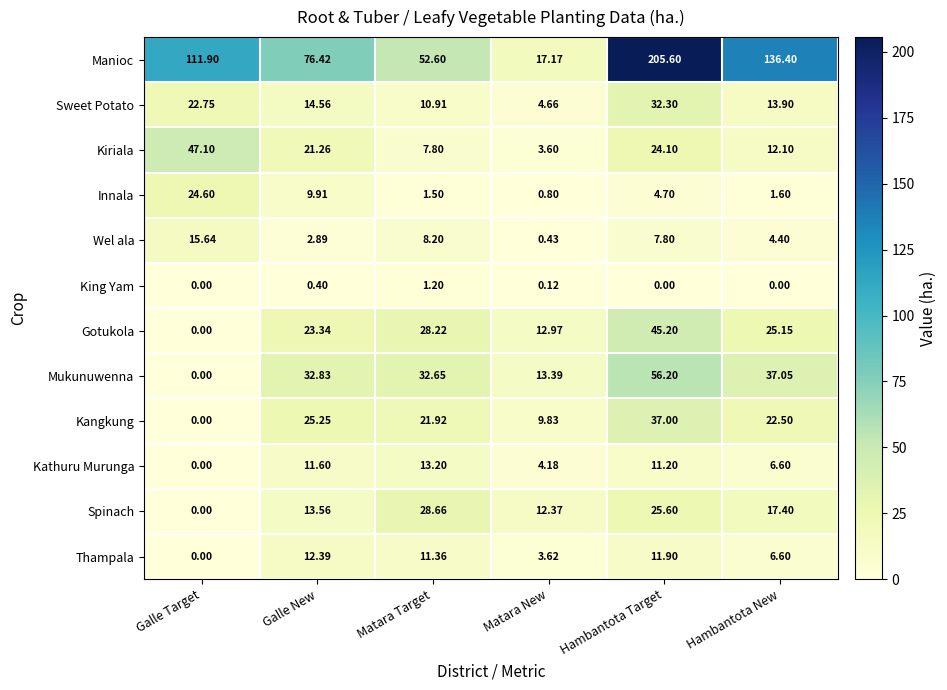

Where is Gotukola nearest to the value 22?

Galle New